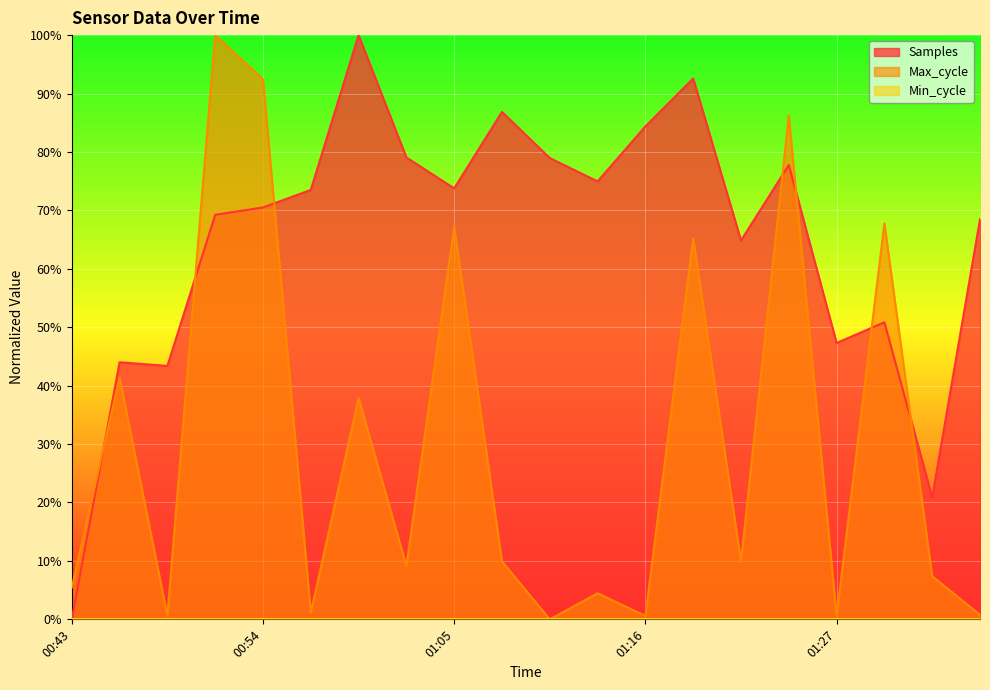

Reading left to right, list all the values displayed in this chart.

Samples: 00:43=0.0	00:46=44.0	00:49=43.4	00:51=69.2	00:54=70.5	00:57=73.5	01:00=100.0	01:02=79.1	01:05=73.8	01:08=86.9	01:11=79.0	01:13=75.0	01:16=84.4	01:19=92.6	01:22=64.8	01:24=77.8	01:27=47.3	01:30=50.8	01:33=20.9	01:35=68.5
Max_cycle: 00:43=5.4	00:46=41.4	00:49=0.6	00:51=100.0	00:54=92.4	00:57=1.2	01:00=37.9	01:02=9.1	01:05=67.2	01:08=9.9	01:11=0.0	01:13=4.5	01:16=0.6	01:19=65.2	01:22=9.9	01:24=86.2	01:27=0.6	01:30=67.8	01:33=7.4	01:35=0.8